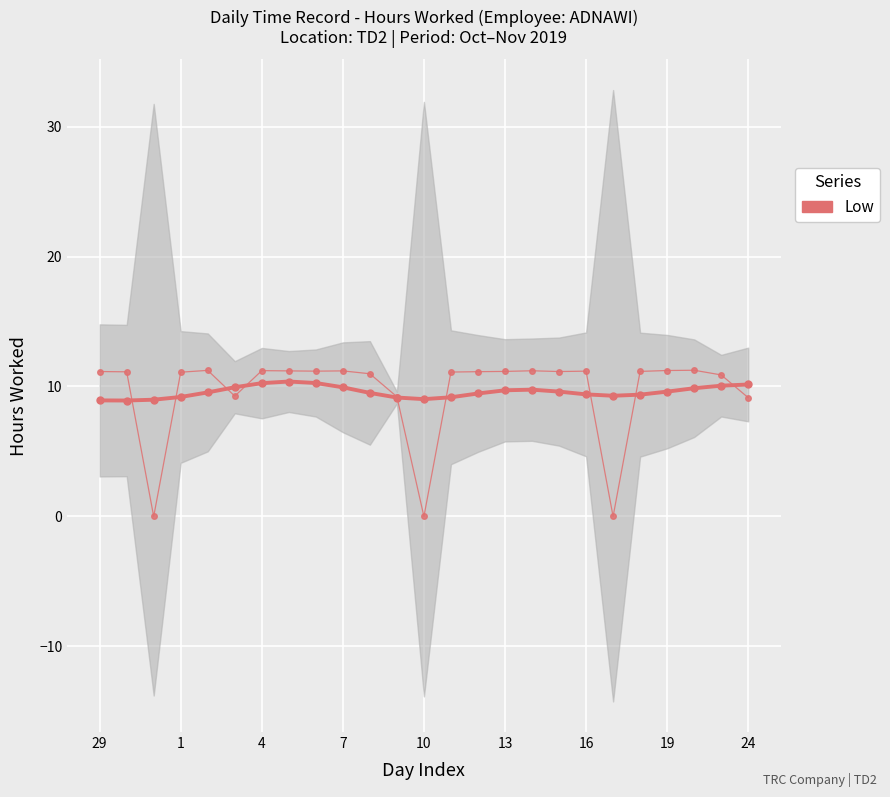

Is the value of Low (raw) at 9 greater than the value of Low at 10?

Yes